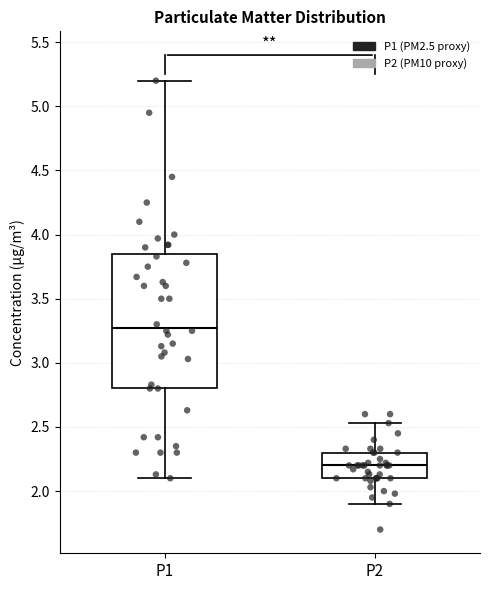

Which box's median line is the lowest?

P2